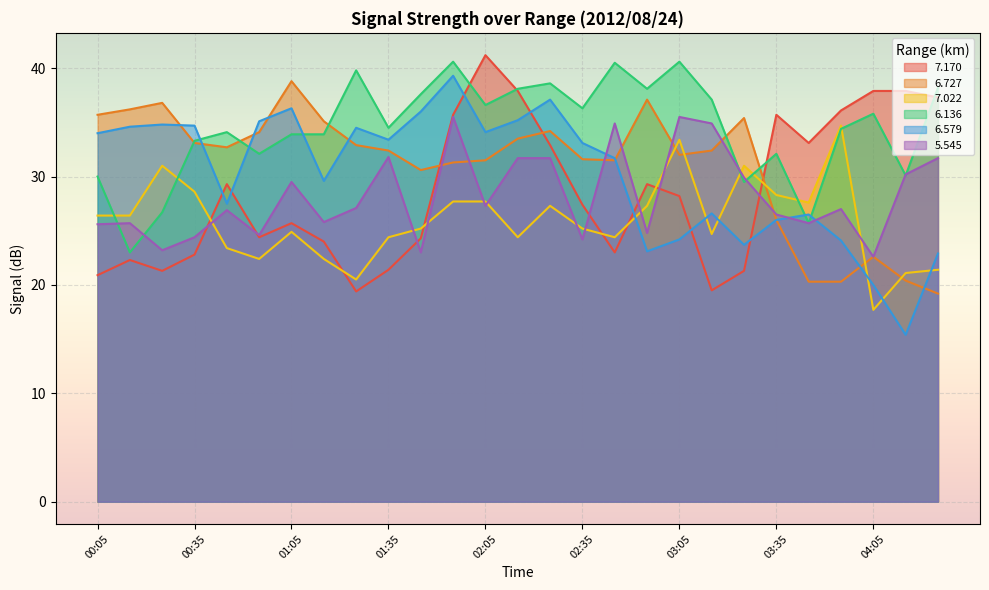

How many values in the 7.170 series exceed 27?

14